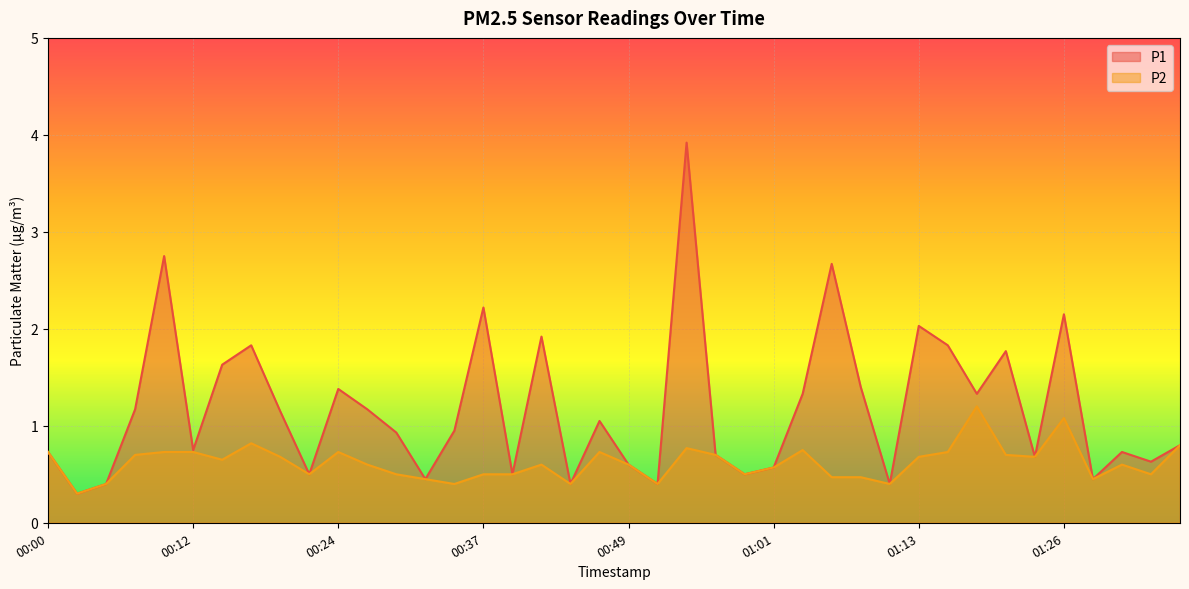

What is the sum of the P2 values at 01:03 and 01:23?

1.4